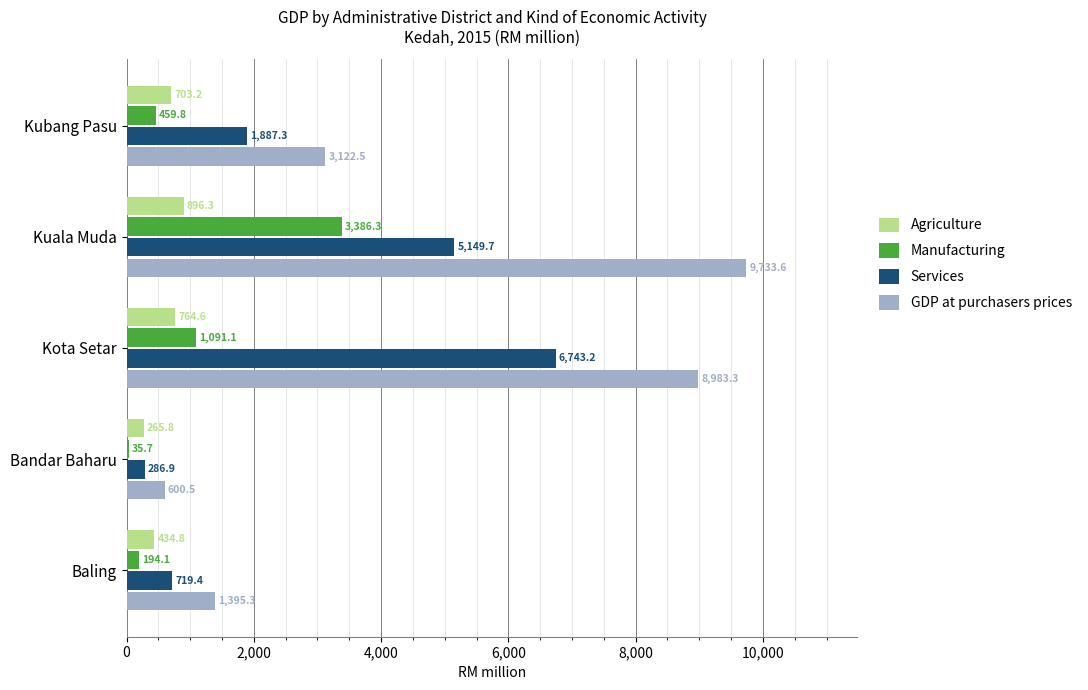

Rank the series by their maximum value, from highest to lowest.

GDP at purchasers prices, Services, Manufacturing, Agriculture